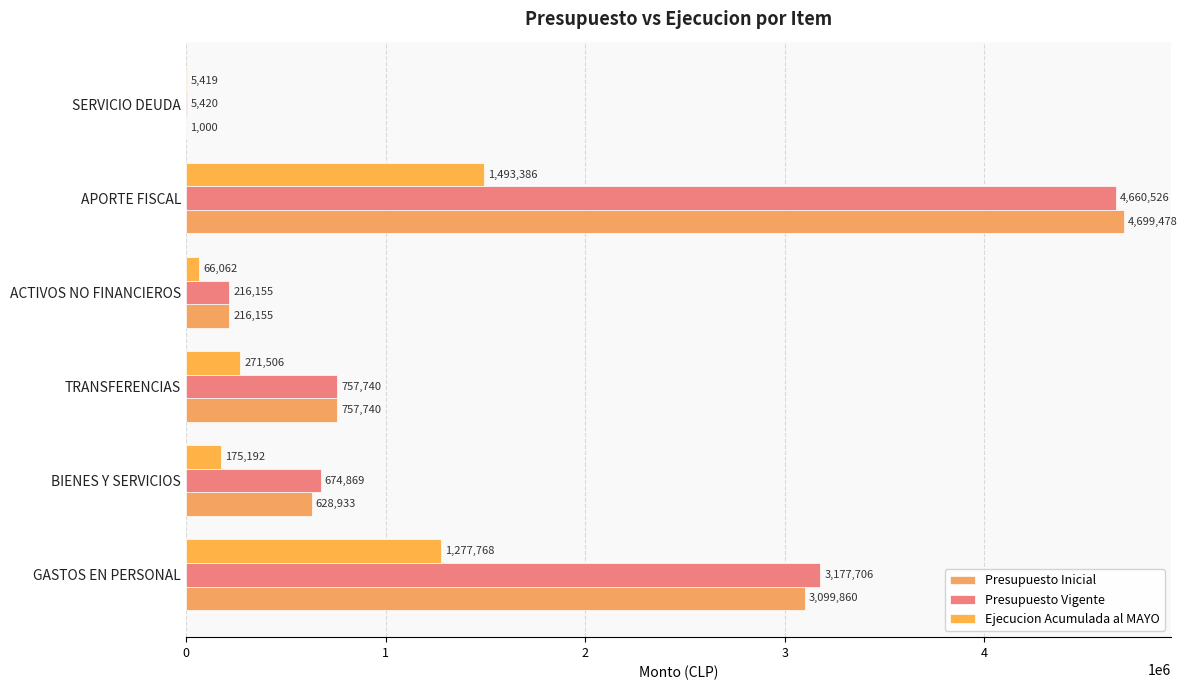

How many series are shown in this chart?

3